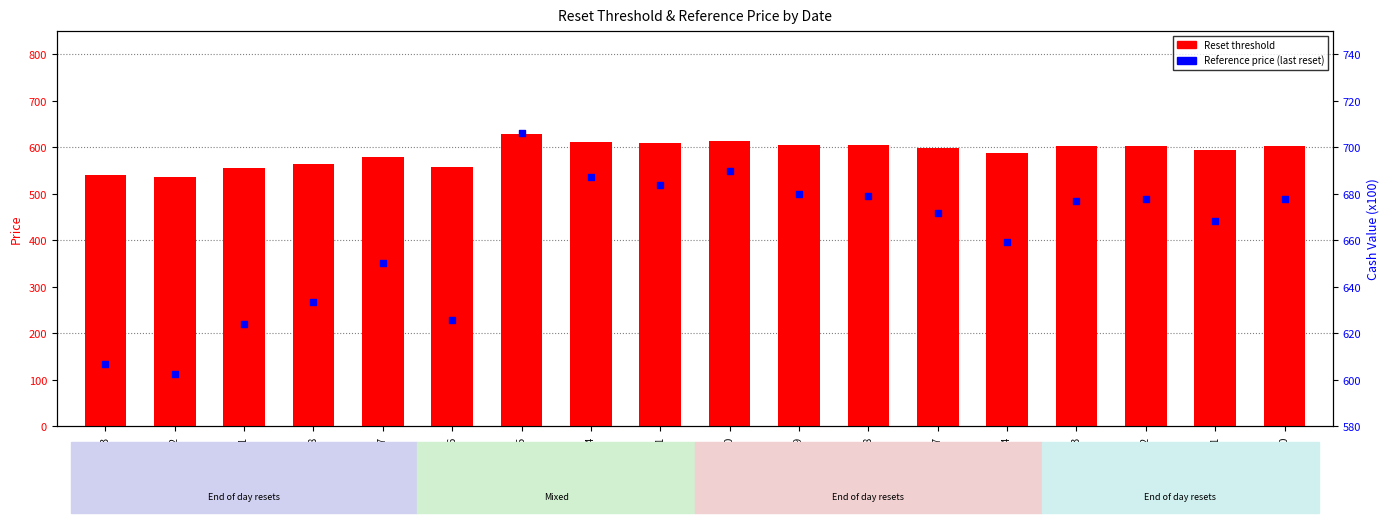

At which category is the sum across all series the highest?

2025-07-15